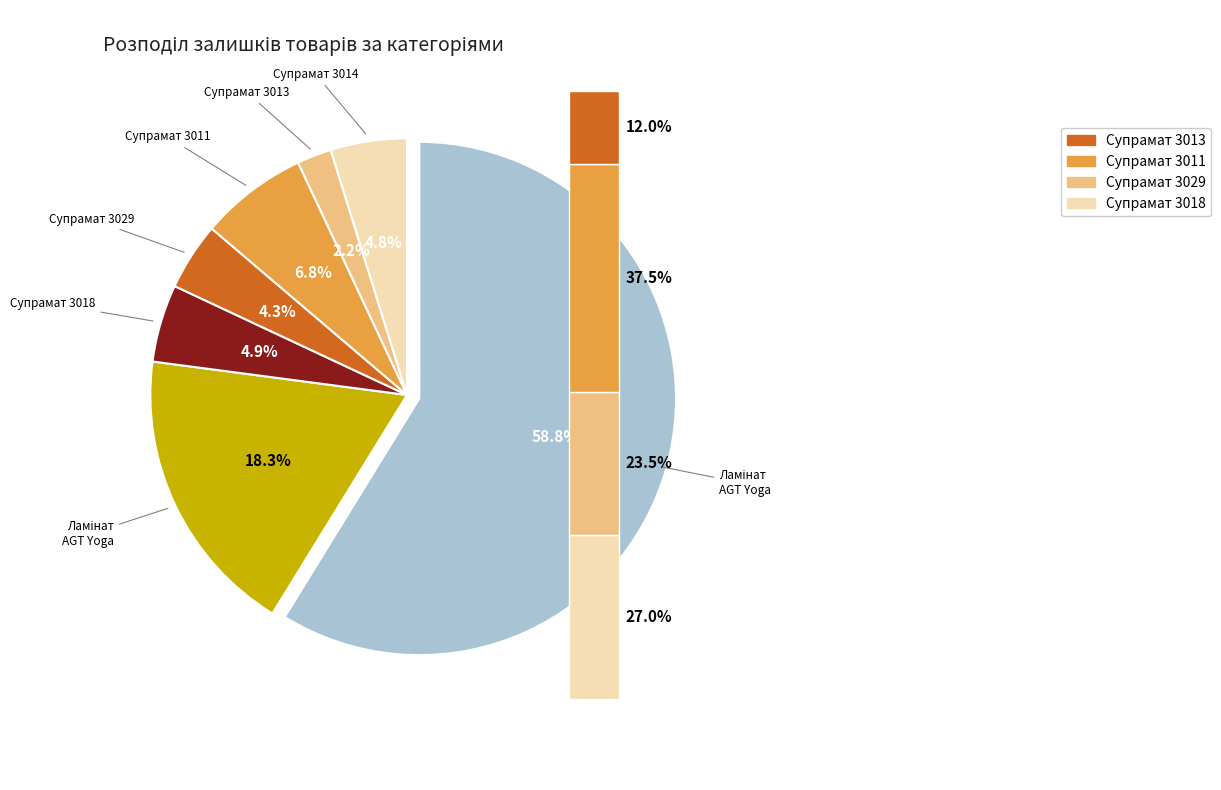

To the nearest percent, what portion does Супрамат 3013 represent?

2%